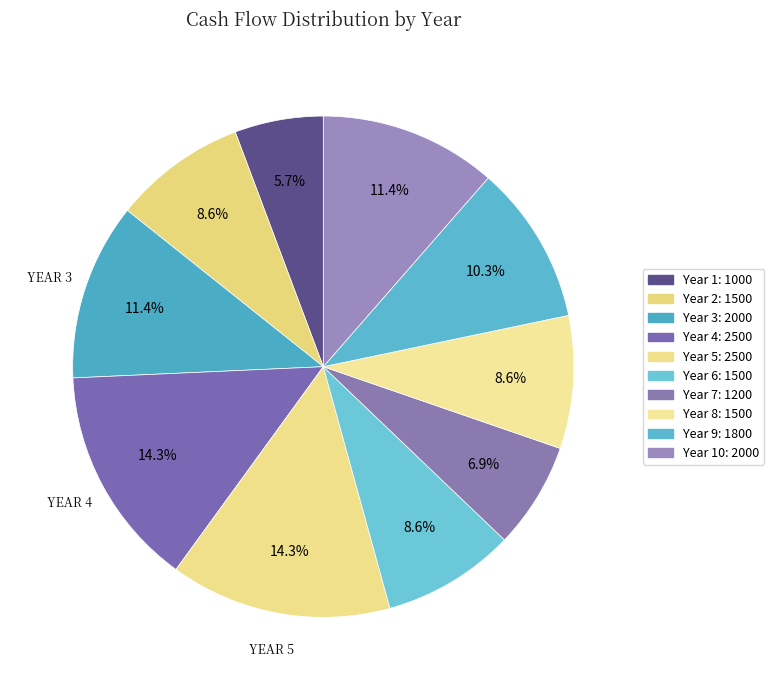

How many slices are in this pie chart?

10